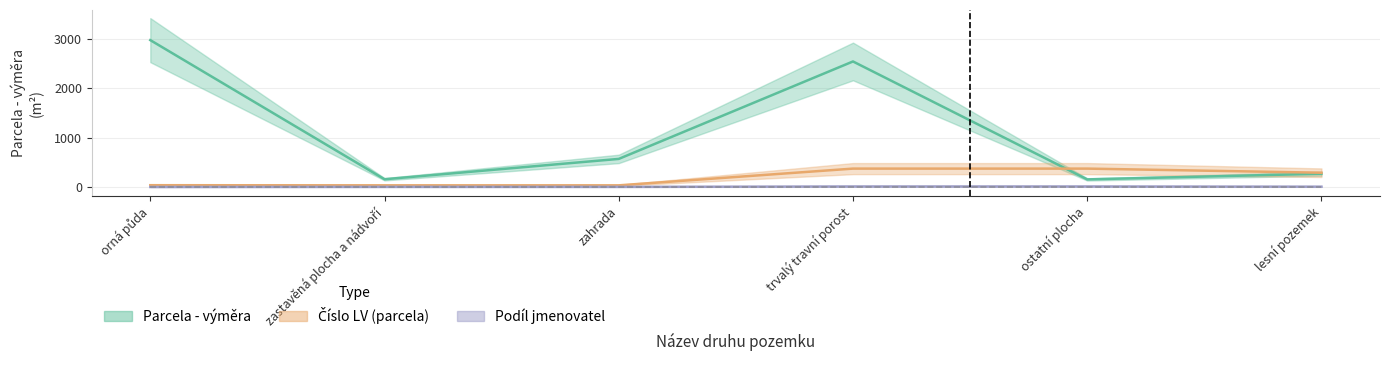

What is the value of the Podíl jmenovatel point at the 3rd from the left?

4